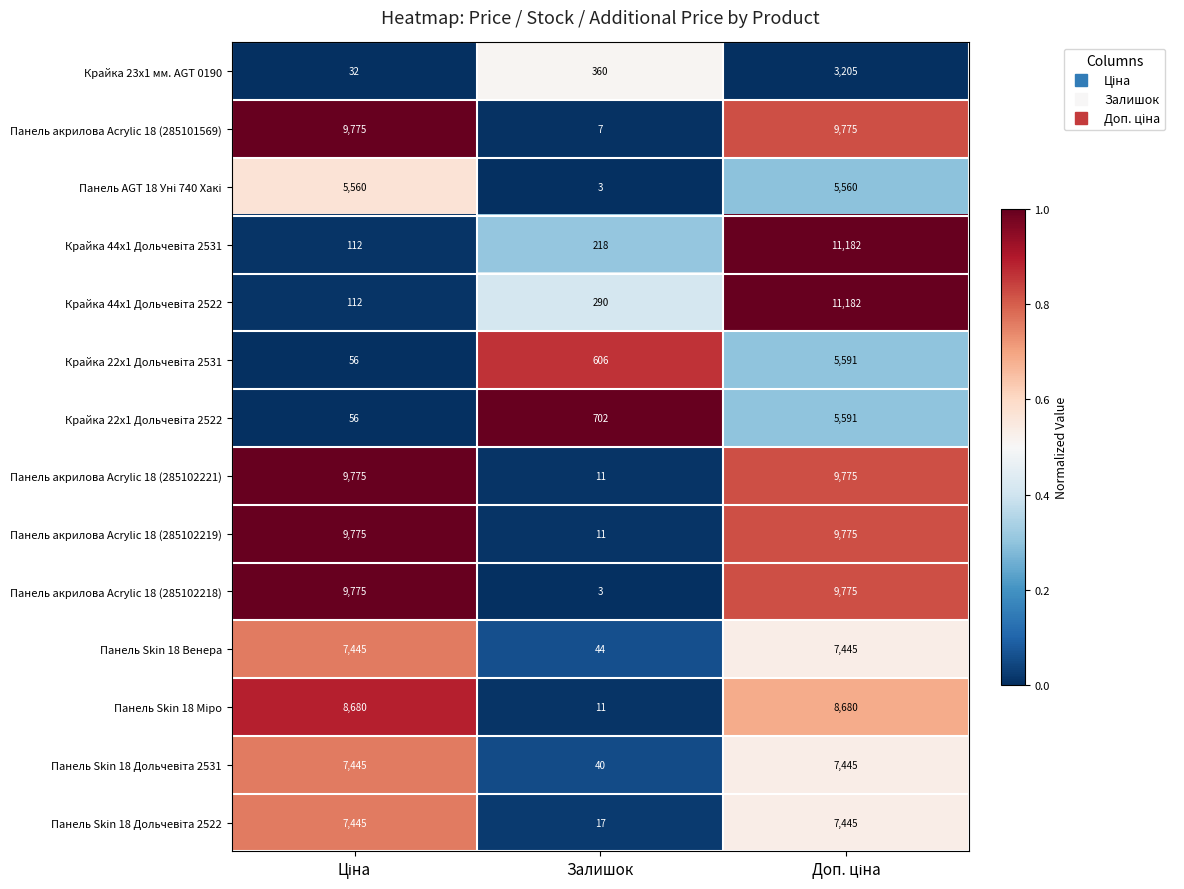

What is the sum of all Панель акрилова Acrylic 18 (285101569) values?

19557